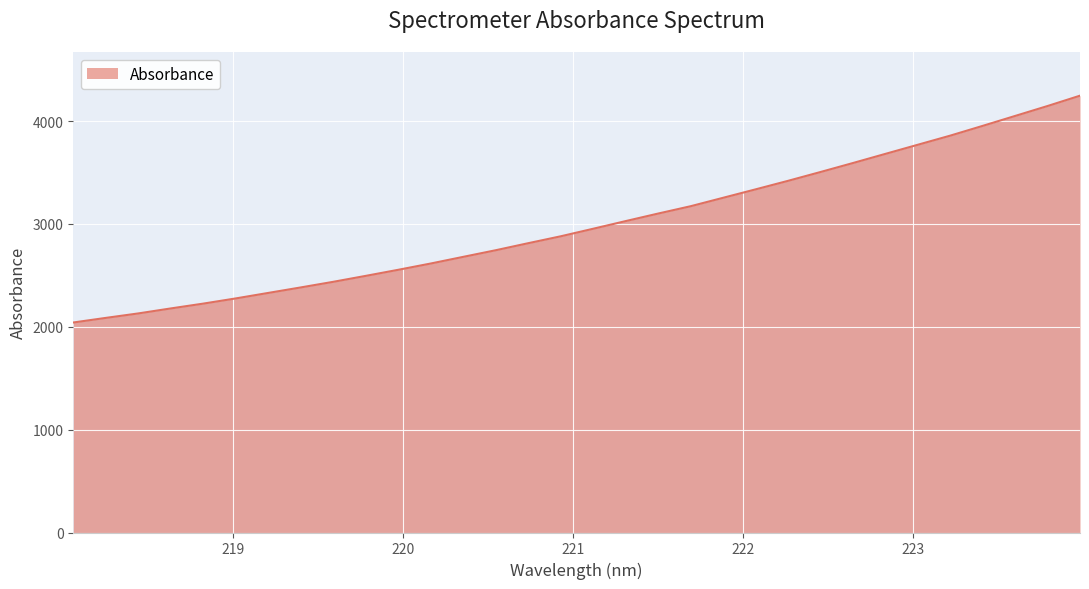

True or false: the data has more than 2 interior local peaks.

False